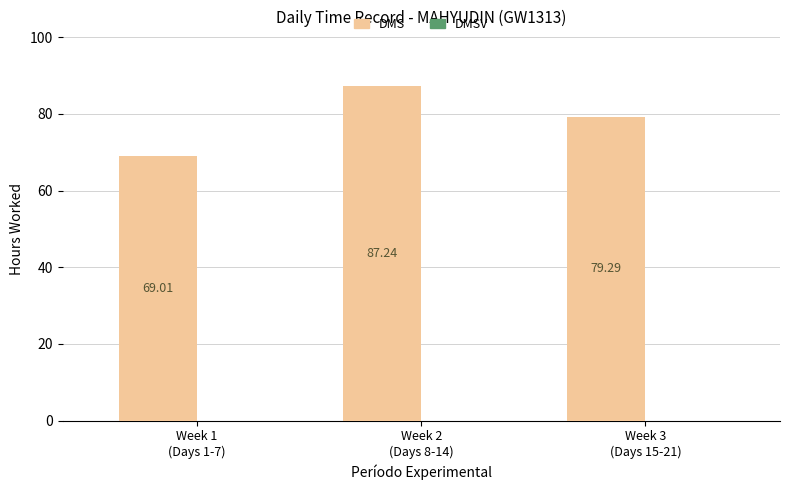

How many categories are shown in the chart?

3